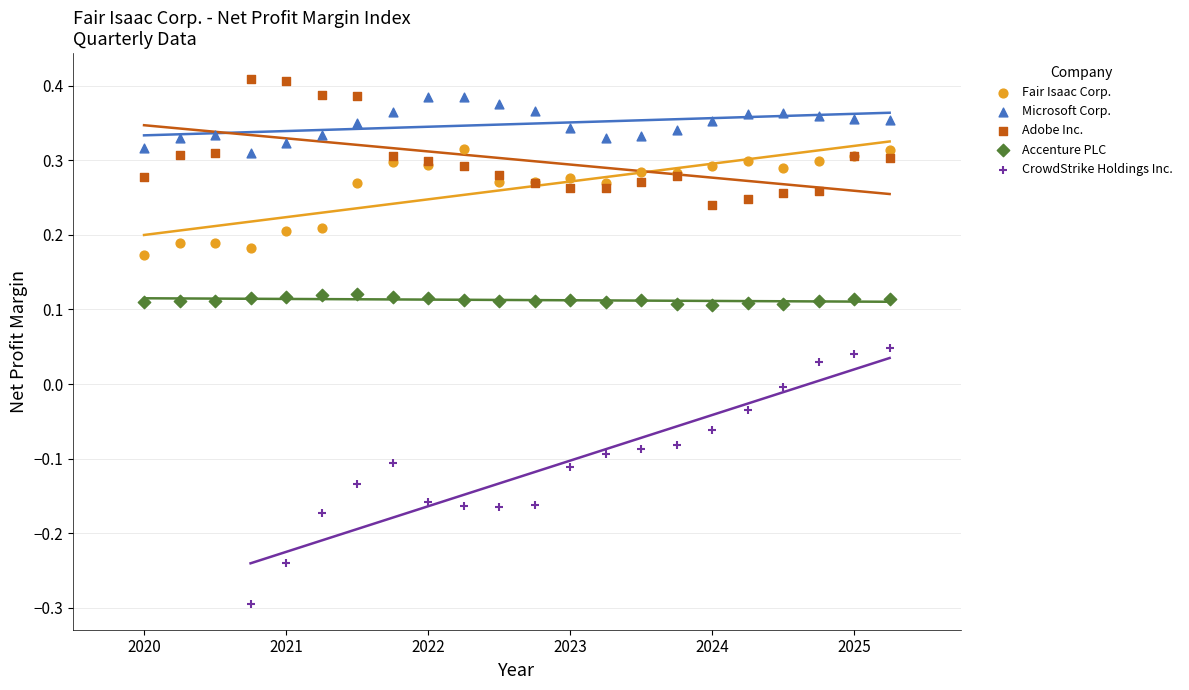

Which series contains the lowest Y value?

CrowdStrike Holdings Inc.